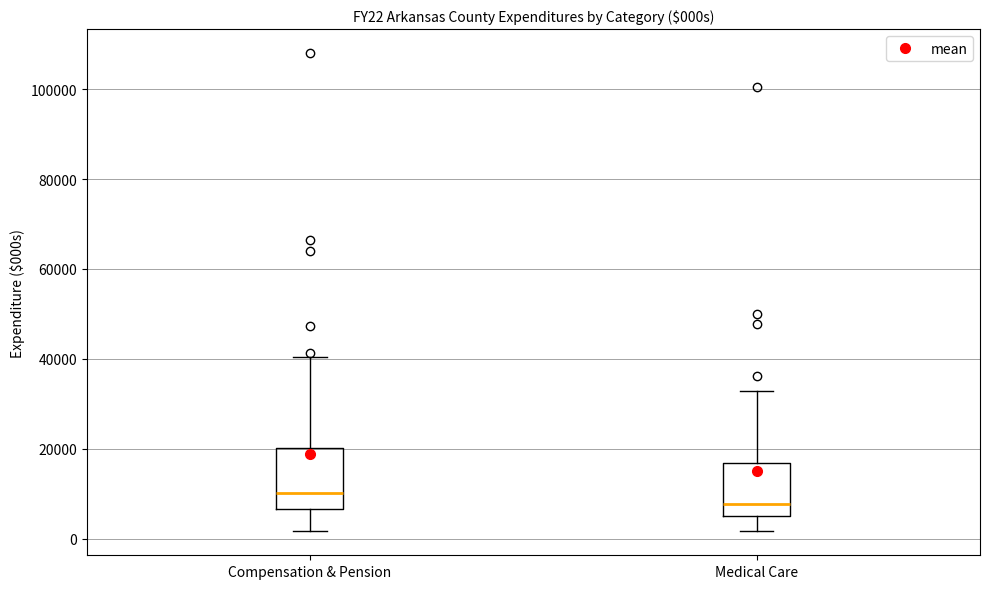

Reading left to right, read every box against the y-axis: the position of its median line, the range the box covers, and the ends of its whiskers. The values are not printed on the chart, so give them approximately, as read against the axis.

Compensation & Pension: median 10000, box 6000 to 20000, whiskers 2000 to 40000
Medical Care: median 8000, box 6000 to 16000, whiskers 2000 to 32000